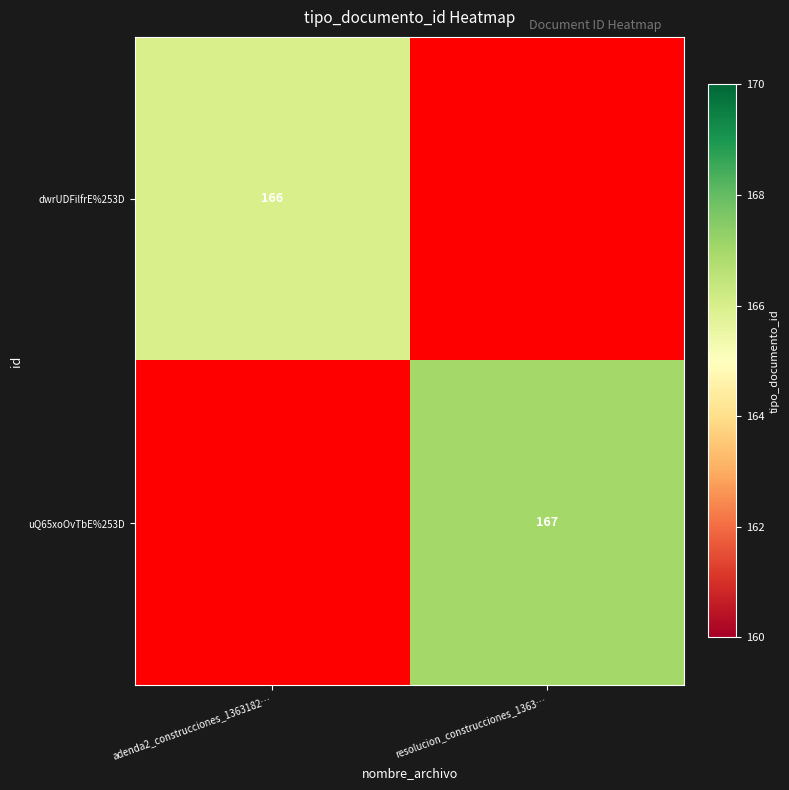

At which category is the sum across all series the highest?

resolucion_construcciones_1363…